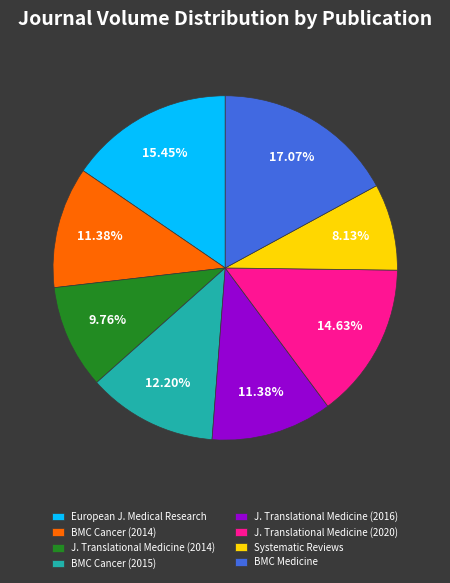

To the nearest percent, what is the difference between the largest and smallest slice percentages?

9%